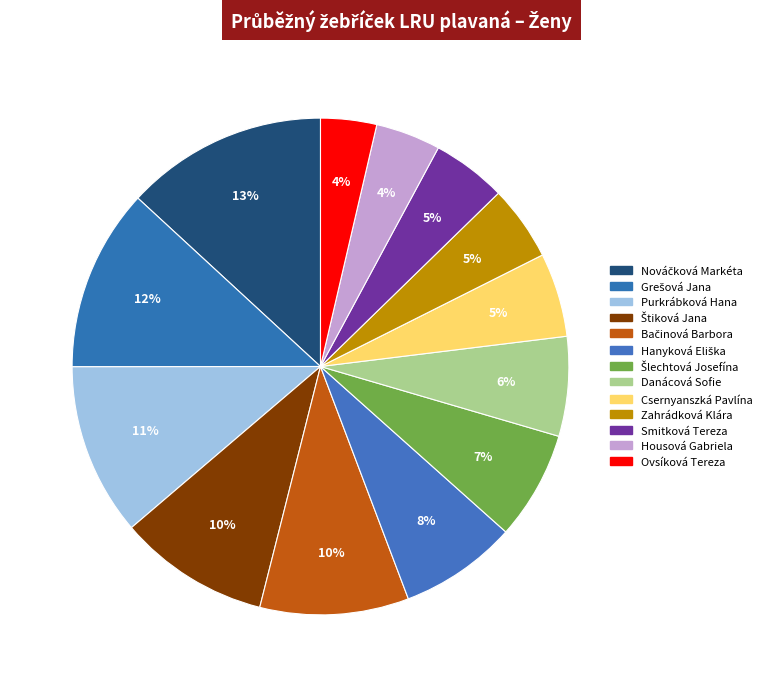

Which category has the smallest portion of the pie?

Ovsíková Tereza